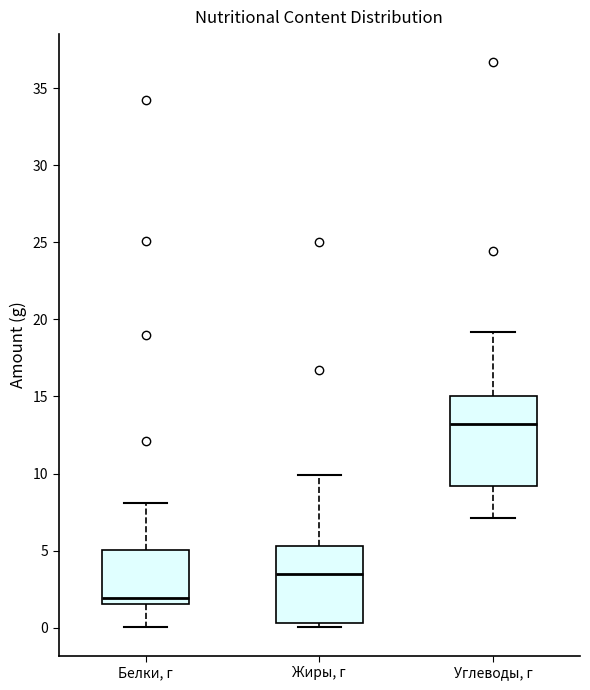

Reading left to right, read every box against the y-axis: the position of its median line, the range the box covers, and the ends of its whiskers. The values are not printed on the chart, so give them approximately, as read against the axis.

Белки, г: median 2.0, box 1.5 to 5.0, whiskers 0.0 to 8.0
Жиры, г: median 3.5, box 0.5 to 5.5, whiskers 0.0 to 10.0
Углеводы, г: median 13.0, box 9.0 to 15.0, whiskers 7.0 to 19.0